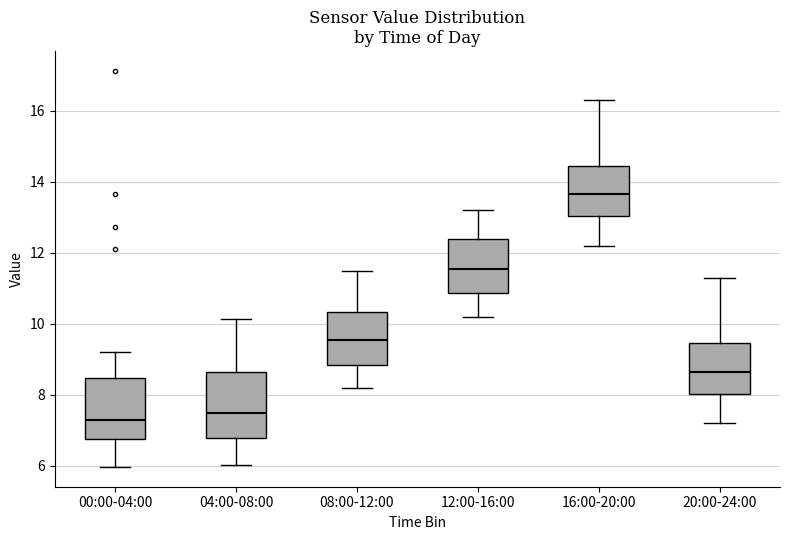

Reading left to right, read every box against the y-axis: the position of its median line, the range the box covers, and the ends of its whiskers. The values are not printed on the chart, so give them approximately, as read against the axis.

00:00-04:00: median 7.4, box 6.8 to 8.4, whiskers 6.0 to 9.2
04:00-08:00: median 7.4, box 6.8 to 8.6, whiskers 6.0 to 10.2
08:00-12:00: median 9.6, box 8.8 to 10.4, whiskers 8.2 to 11.6
12:00-16:00: median 11.6, box 10.8 to 12.4, whiskers 10.2 to 13.2
16:00-20:00: median 13.6, box 13.0 to 14.4, whiskers 12.2 to 16.4
20:00-24:00: median 8.6, box 8.0 to 9.4, whiskers 7.2 to 11.4